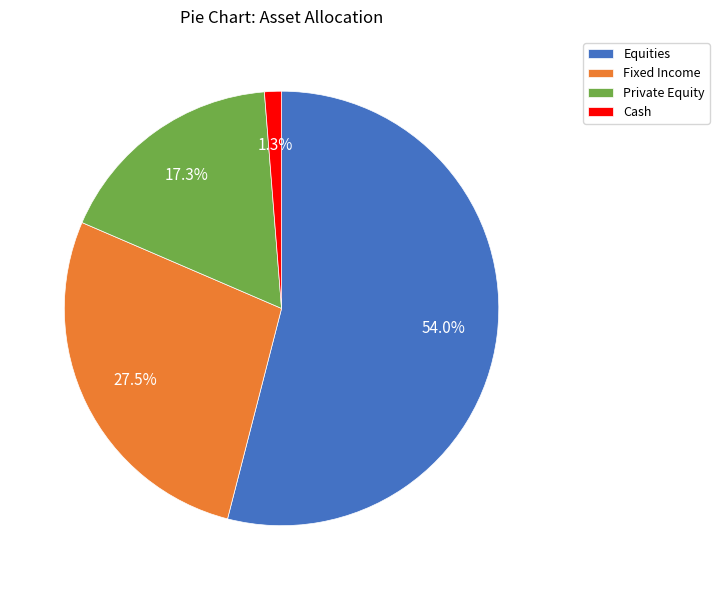

Which has a higher value, Cash or Private Equity?

Private Equity